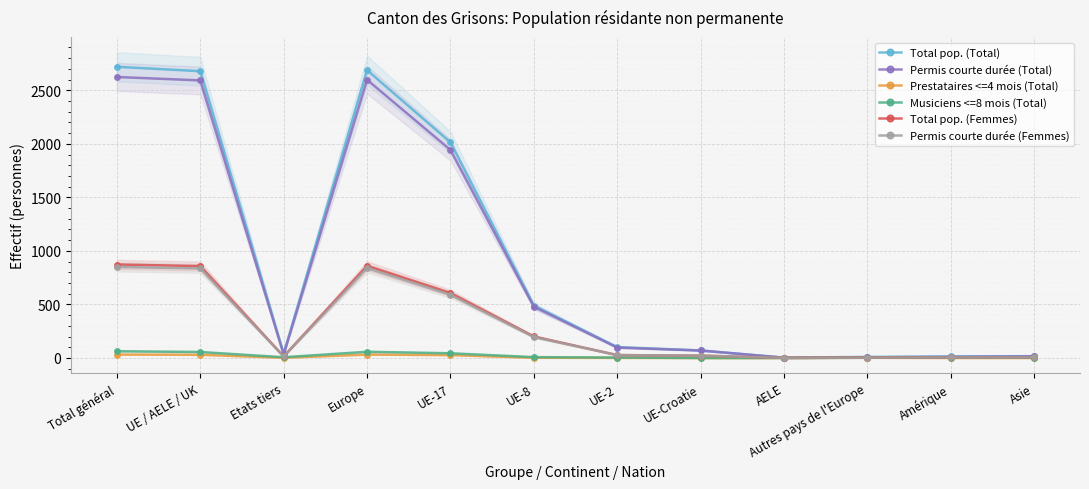

How many values in the Permis courte durée (Femmes) series exceed 27?

5